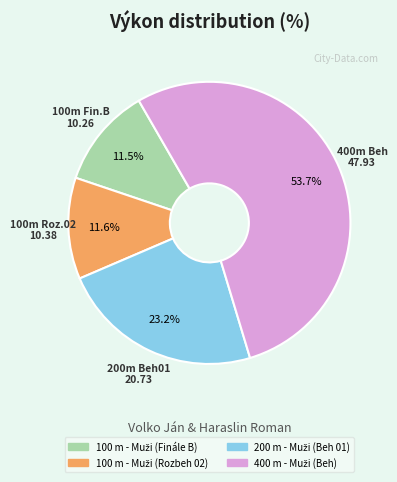

Is there a majority slice in this chart?

Yes